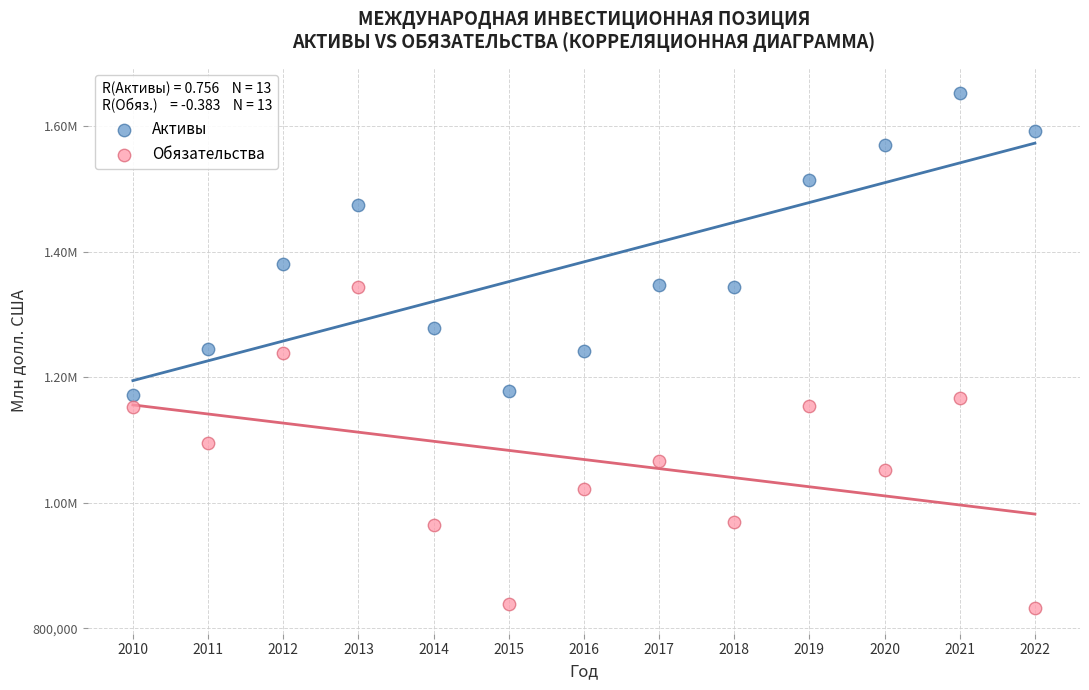

What are all the series names shown in the legend?

Активы, Обязательства